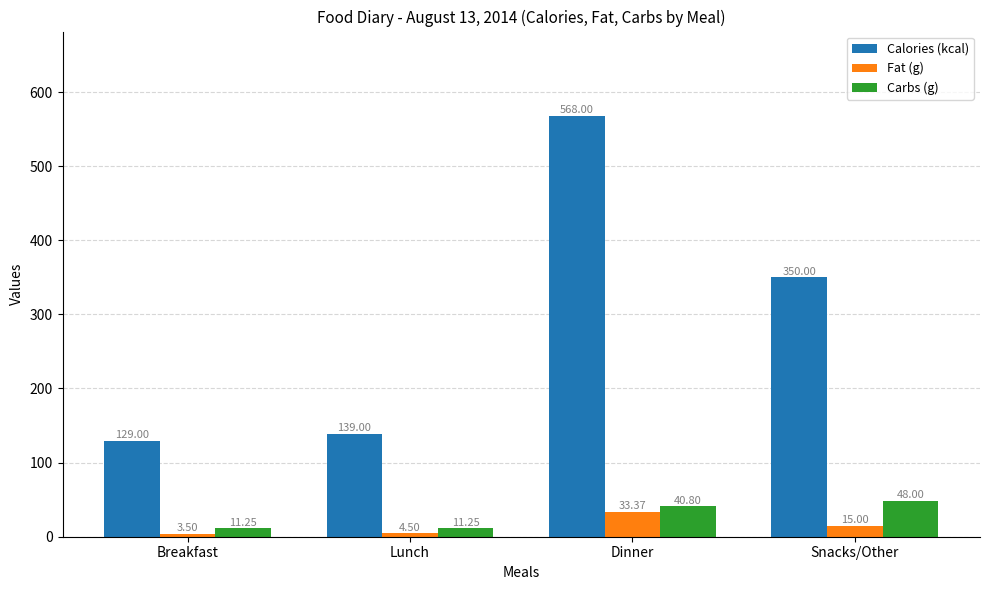

What is the average value of the Calories (kcal) series?

296.5